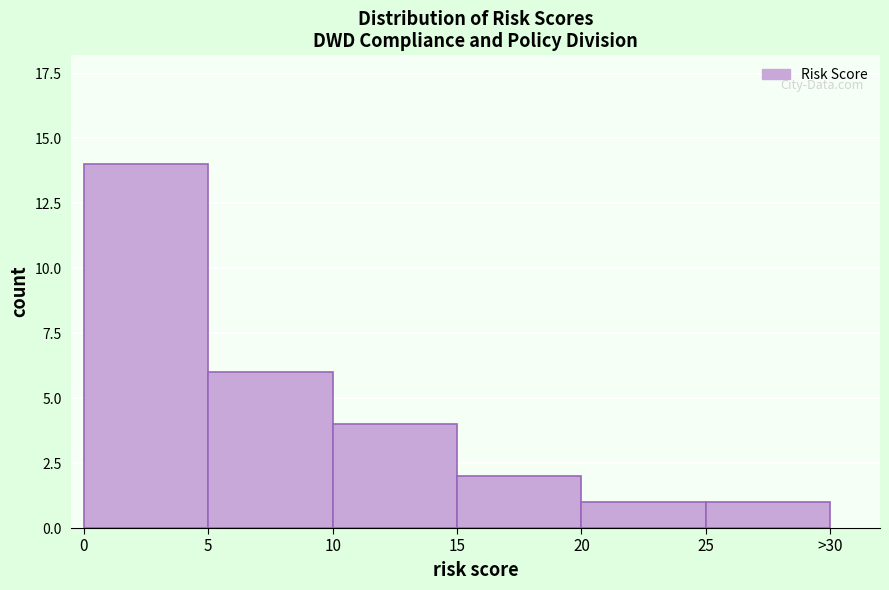

Reading left to right, list all the values displayed in this chart.

14	6	4	2	1	1